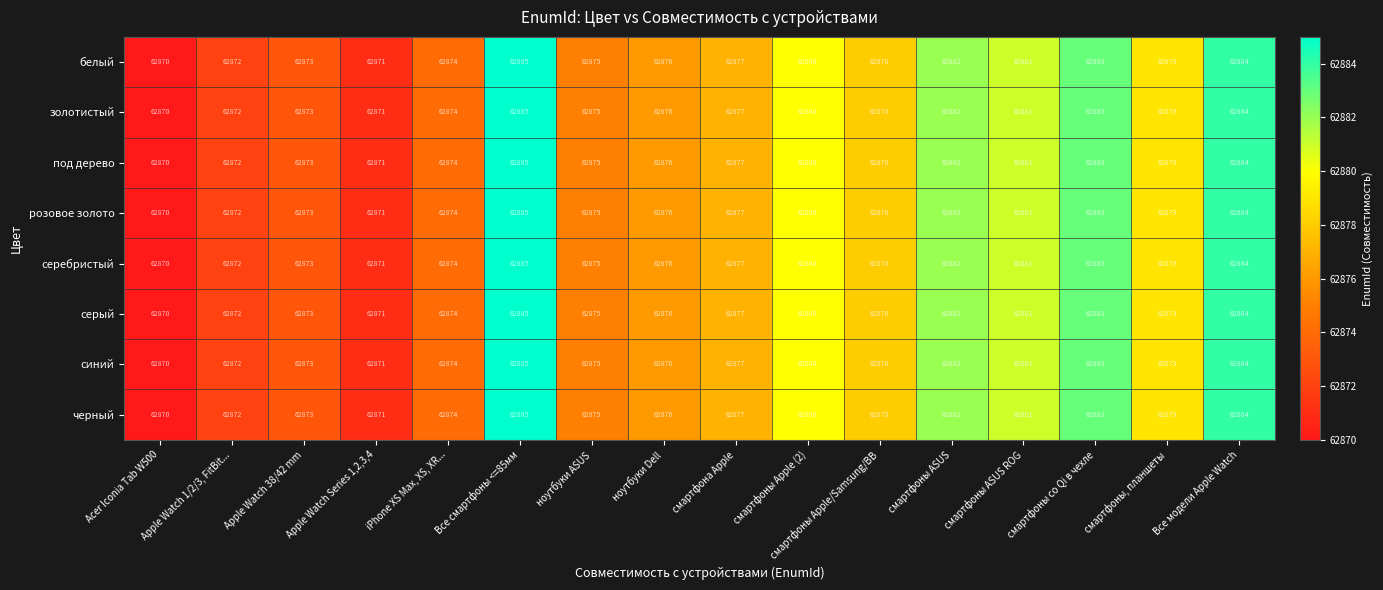

What is the difference between the second highest and second lowest values in the черный series?

13